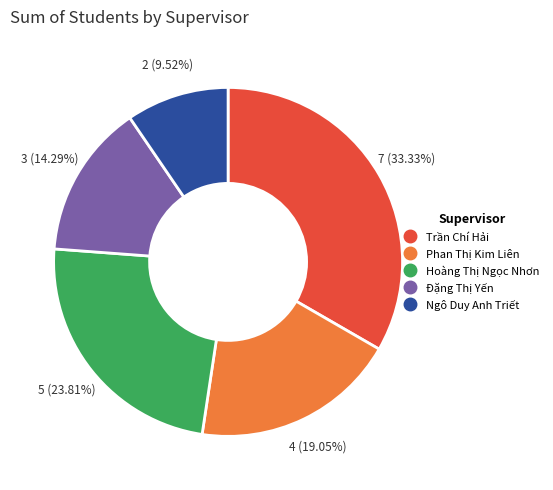

Does Phan Thị Kim Liên account for over 50% of the chart?

No